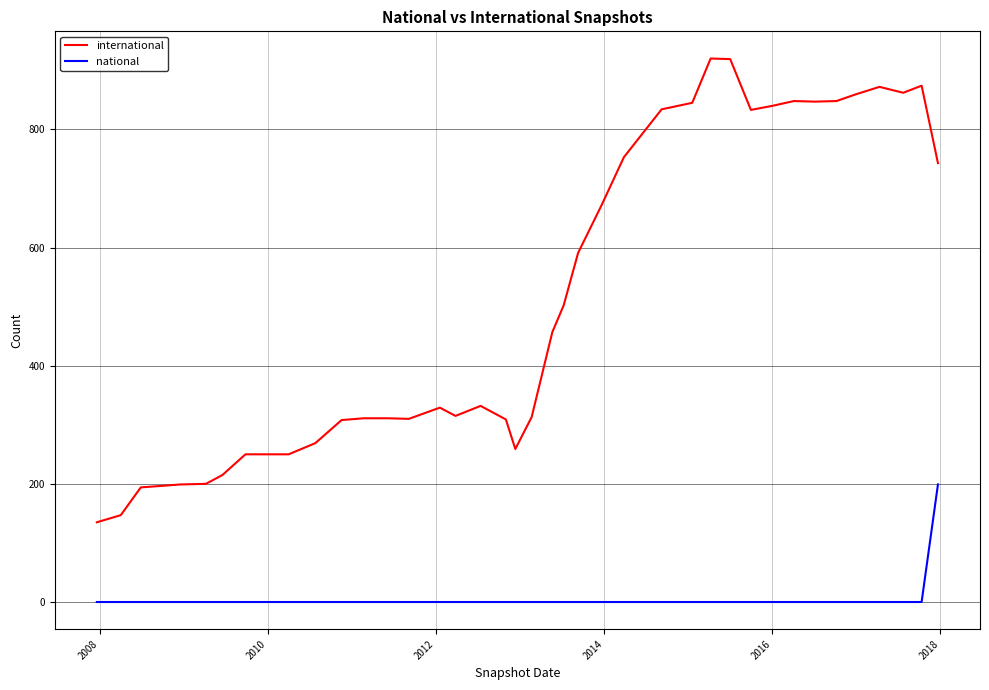

Which series has the widest spread of values?

international